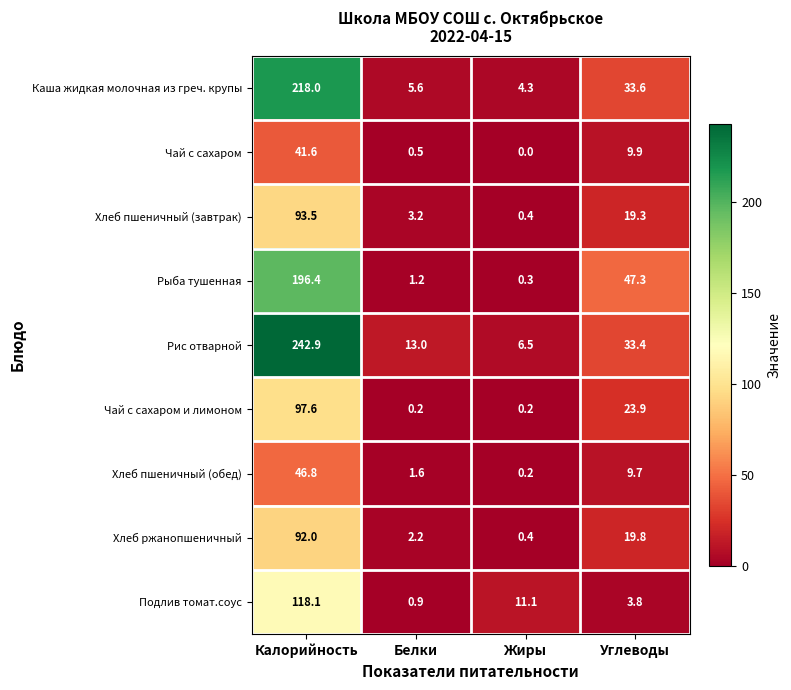

Which series has the largest total across all categories?

Рис отварной